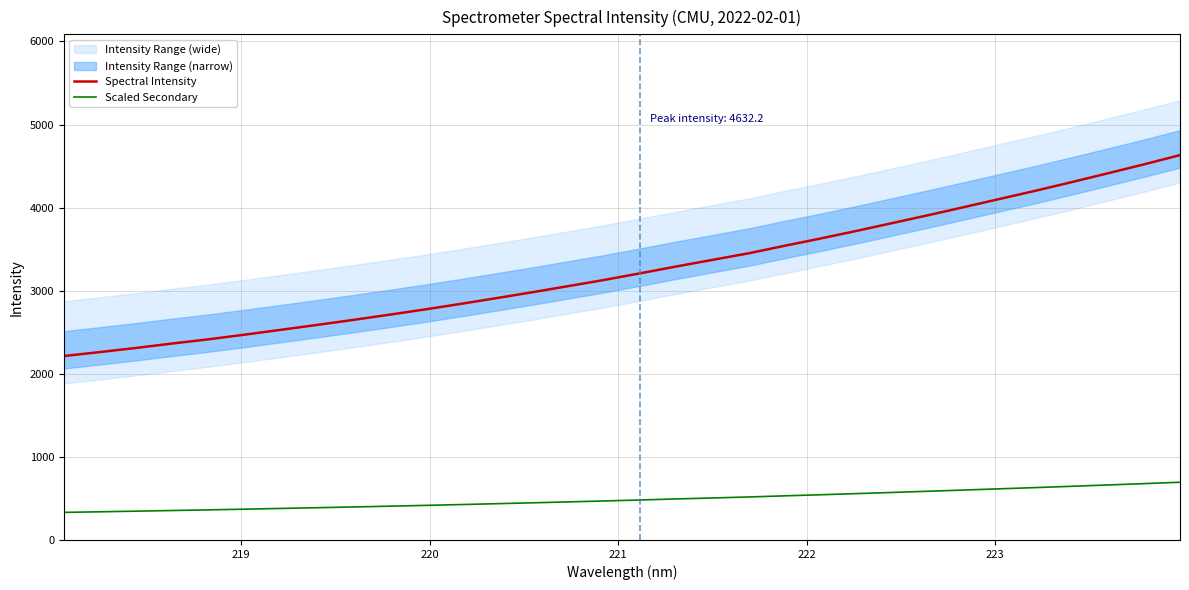

True or false: Scaled Secondary and Spectral Intensity intersect in this chart.

False